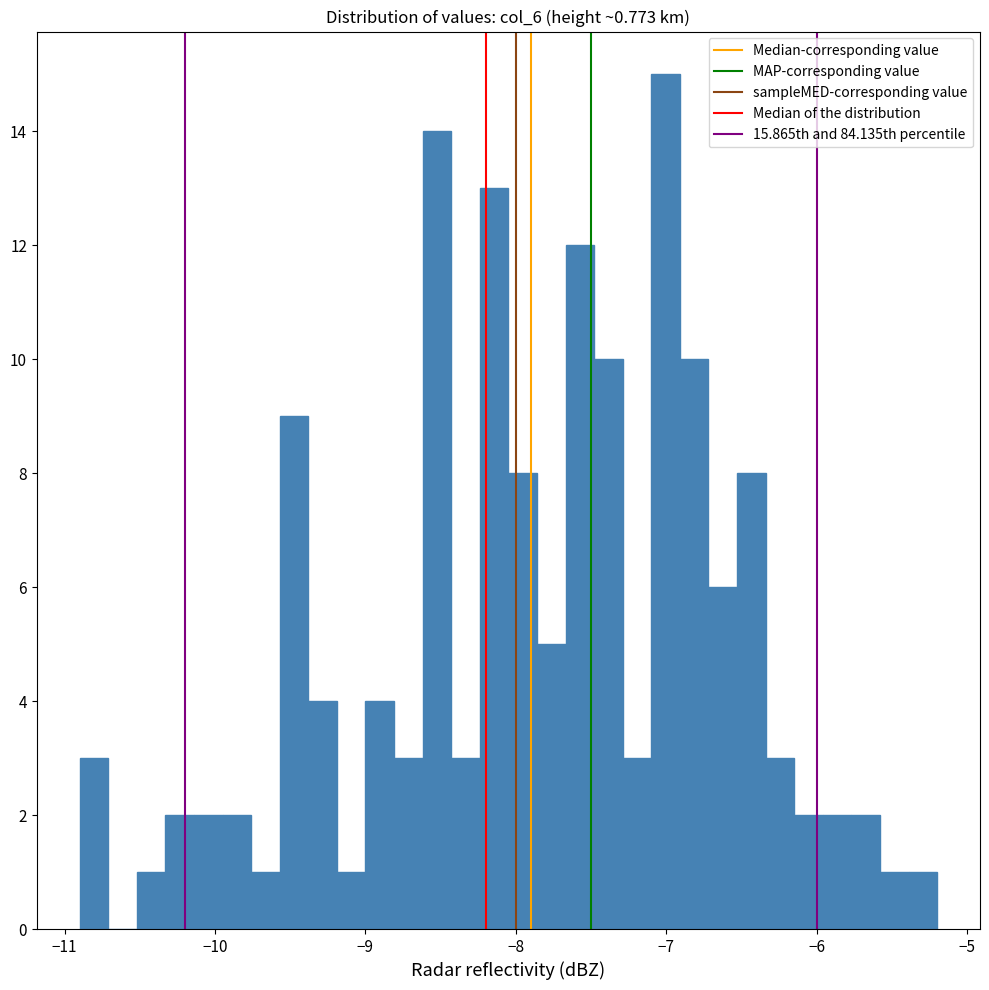

Around what value on the x-axis is the tallest bar? Give the approximate position of its centre, as read against the axis.

-7.0